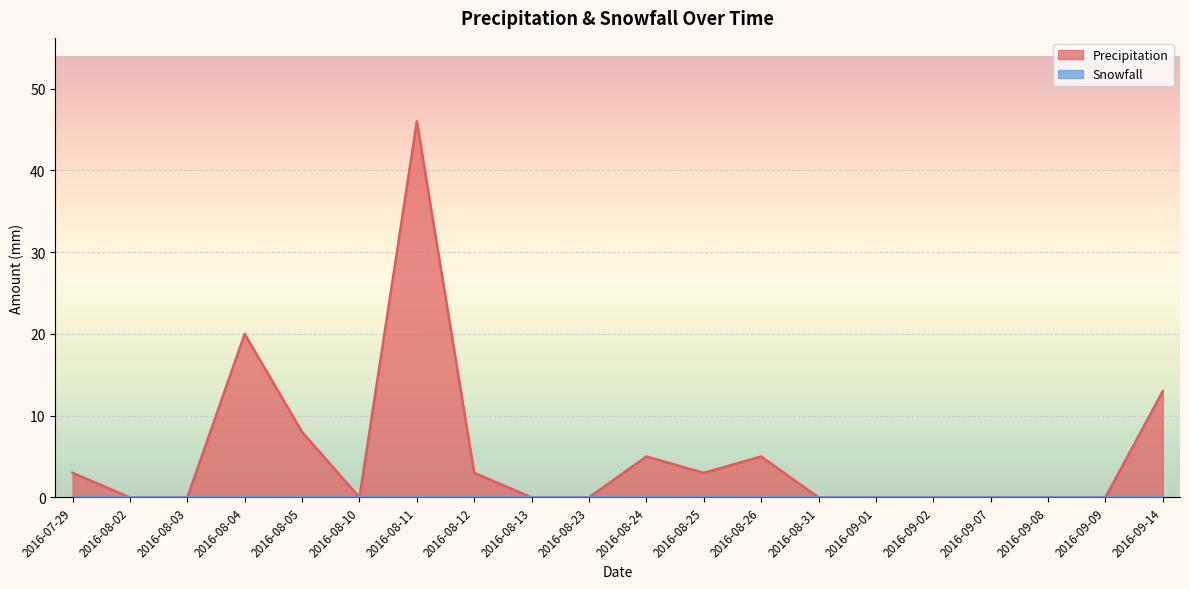

How many points are lower than both their immediate neighbors (excluding endpoints)?

2